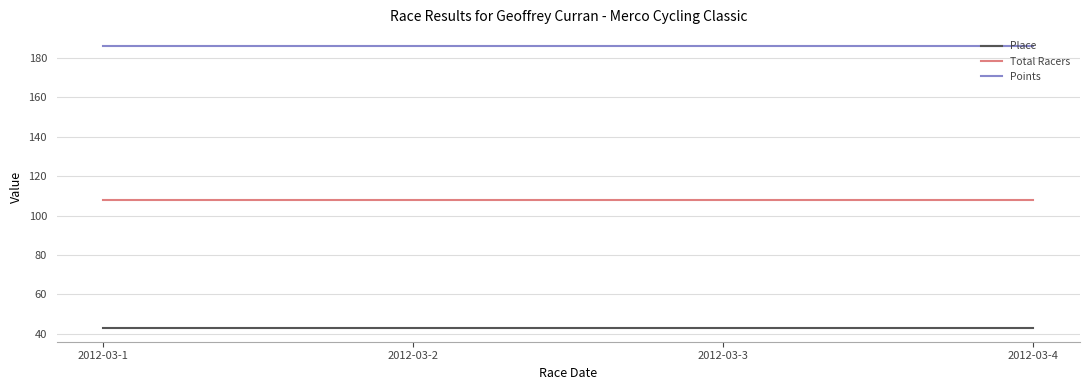

Rank the series by their average value, from lowest to highest.

Place, Total Racers, Points